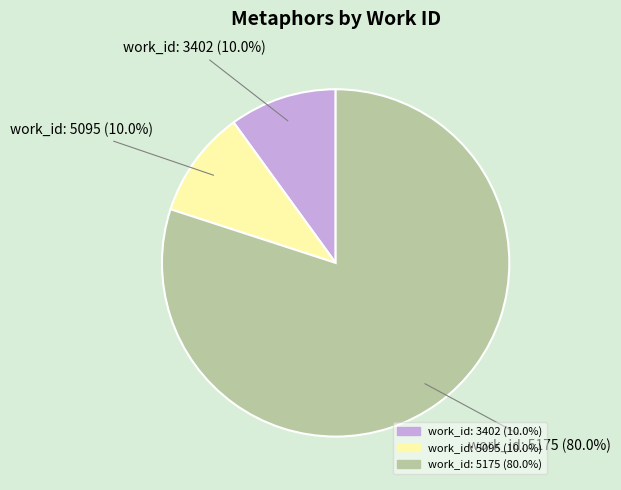

Approximately how many times larger is the value at work_id: 3402 (10.0%) compared to work_id: 5095 (10.0%)?

1.0